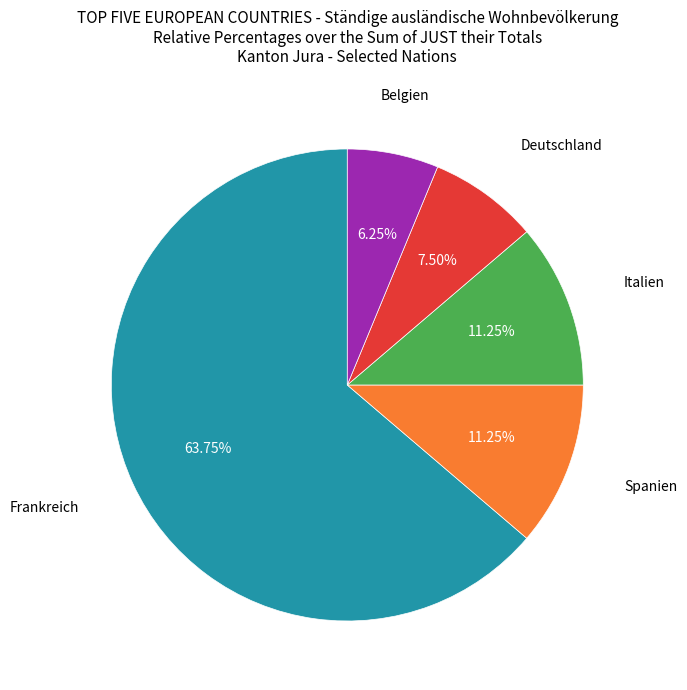

To the nearest percent, what is the average slice percentage?

20%